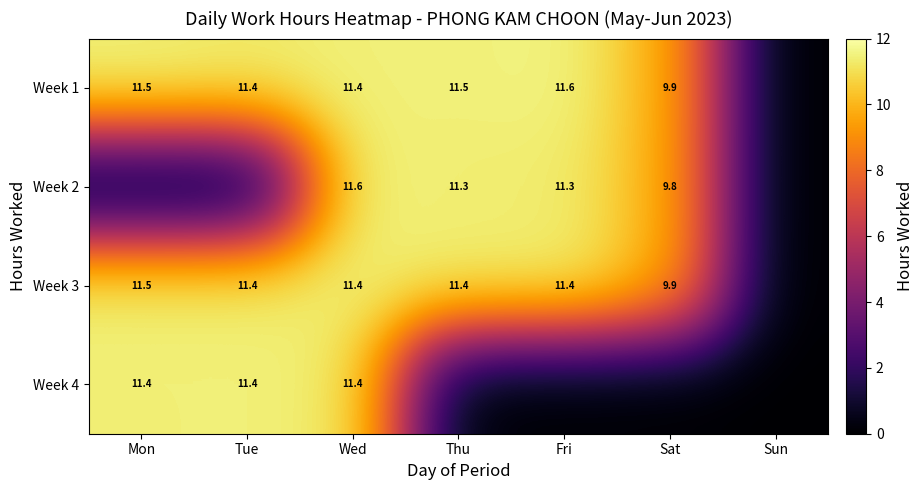

True or false: Week 3 has a value of 9.9 at Sat.

True